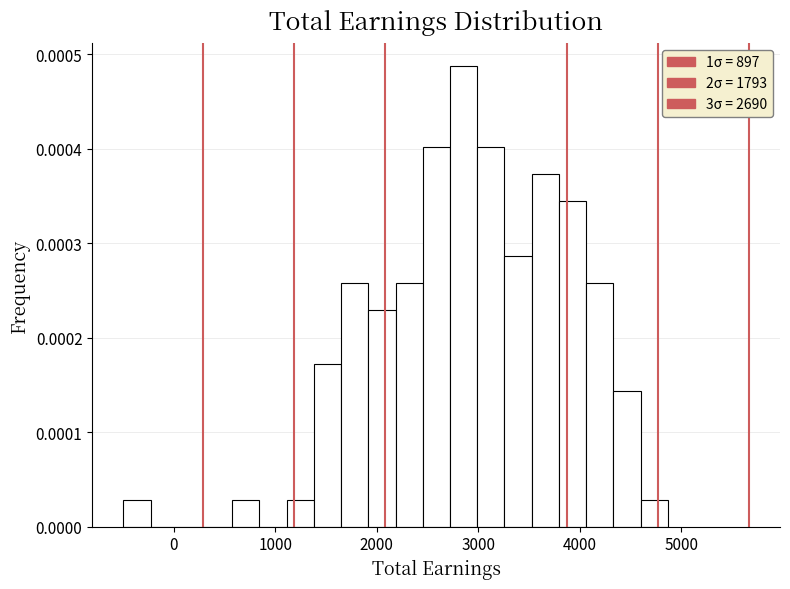

Read against the x-axis, roughly where is the centre of the tallest bar?

2900